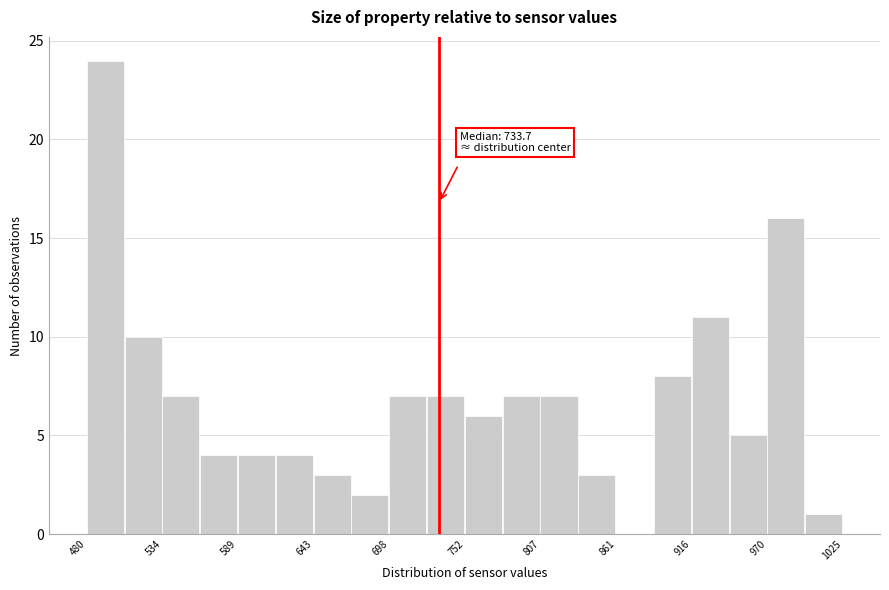

Around what value on the x-axis is the tallest bar? Give the approximate position of its centre, as read against the axis.

490